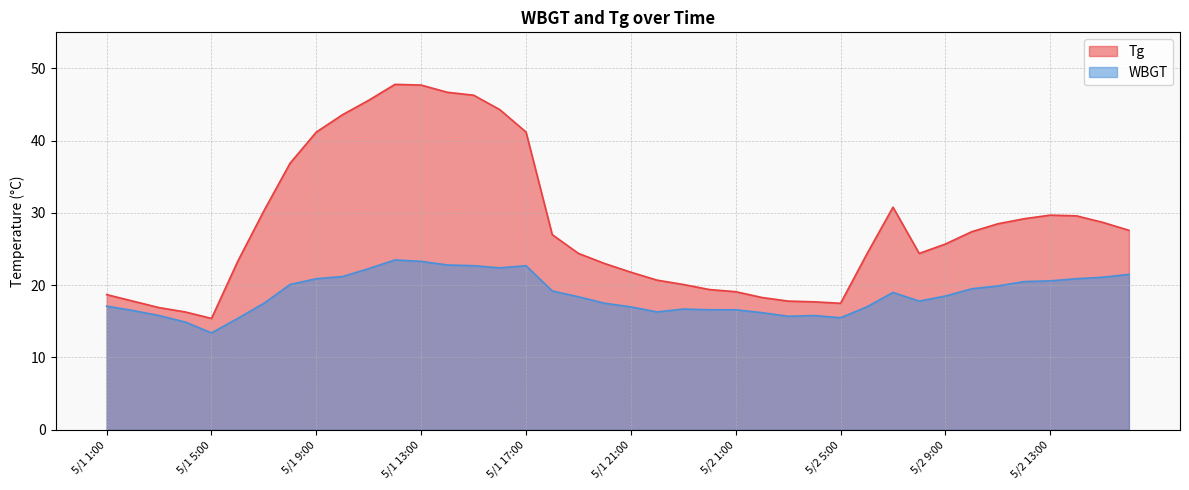

True or false: Tg and WBGT intersect in this chart.

False